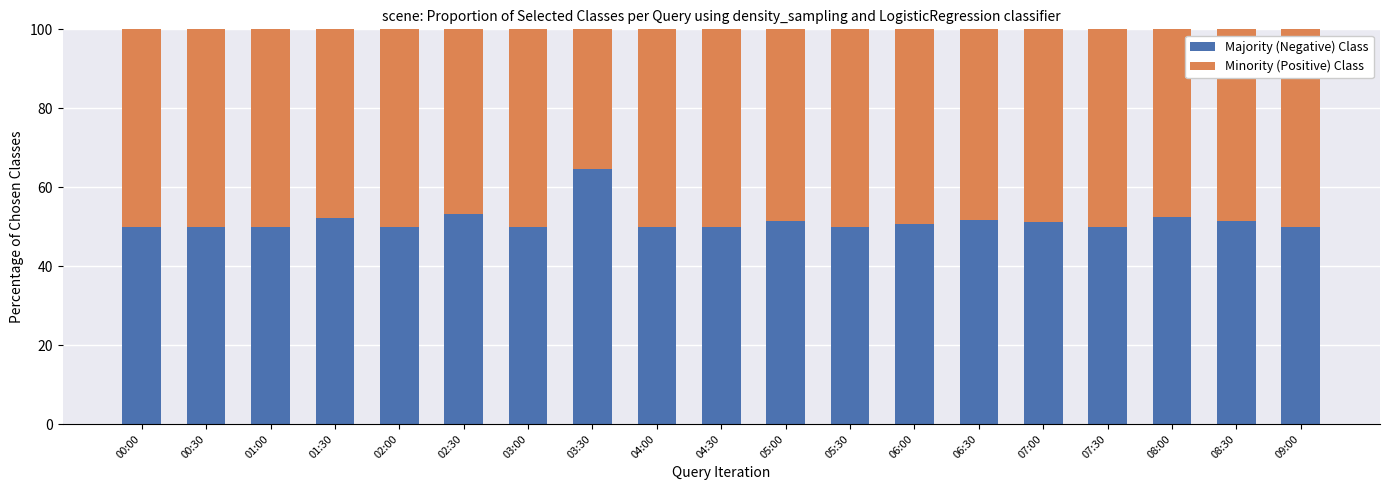

What is the total value across all series at 07:00?

100.0